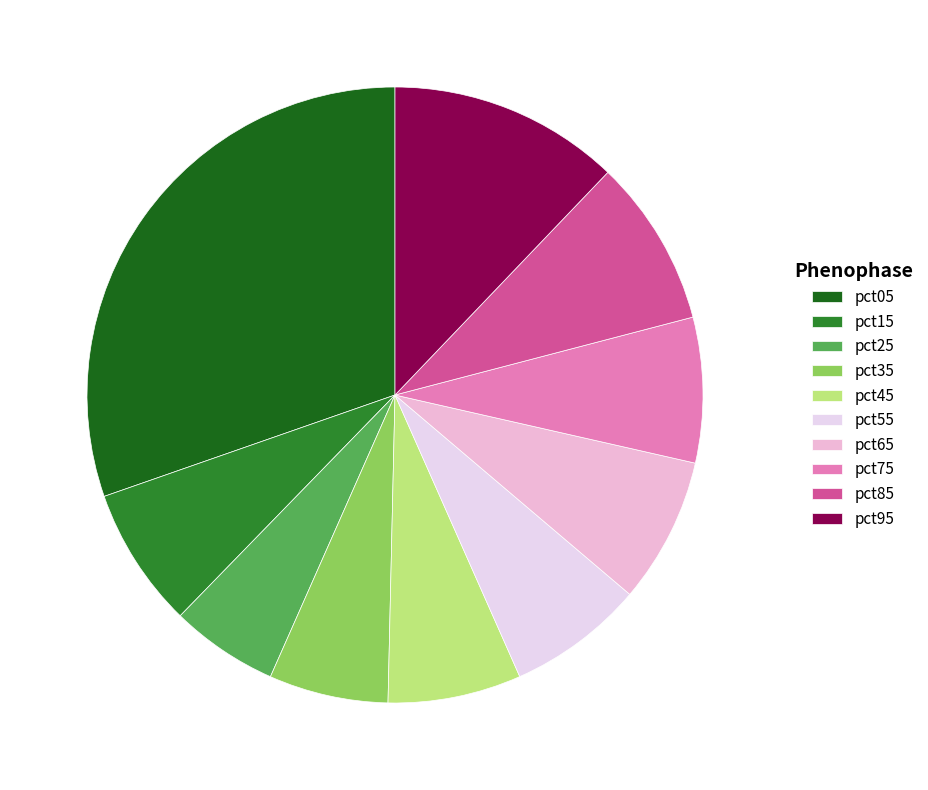

How many segments does this pie chart have?

10